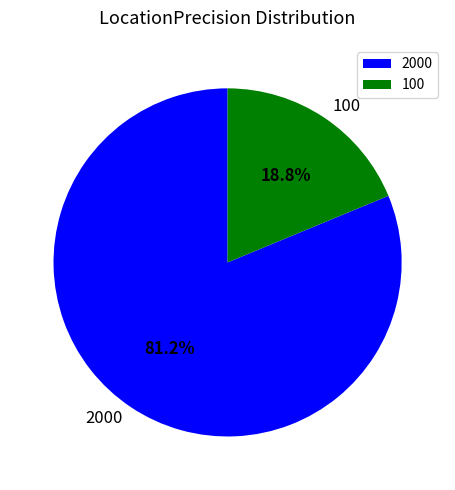

How many slices are in this pie chart?

2